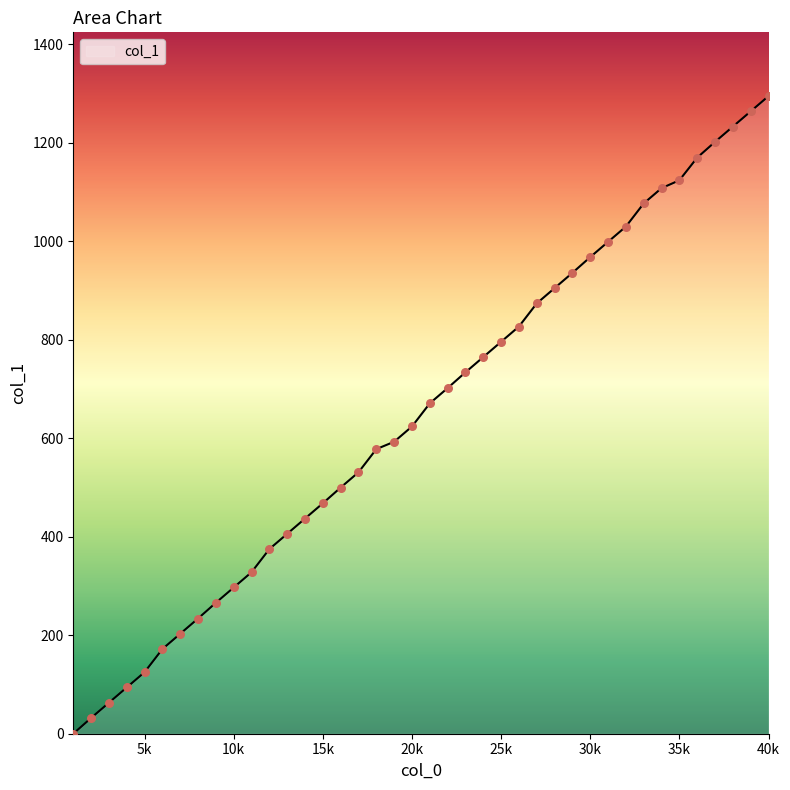

What is the greatest value displayed?

1295